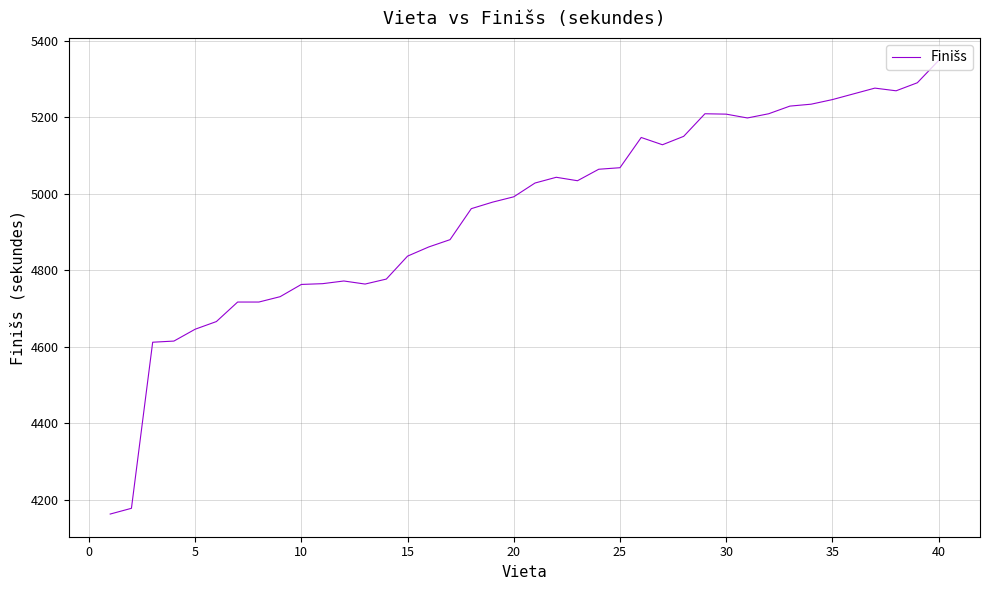

What is the minimum value shown in the chart?

4163